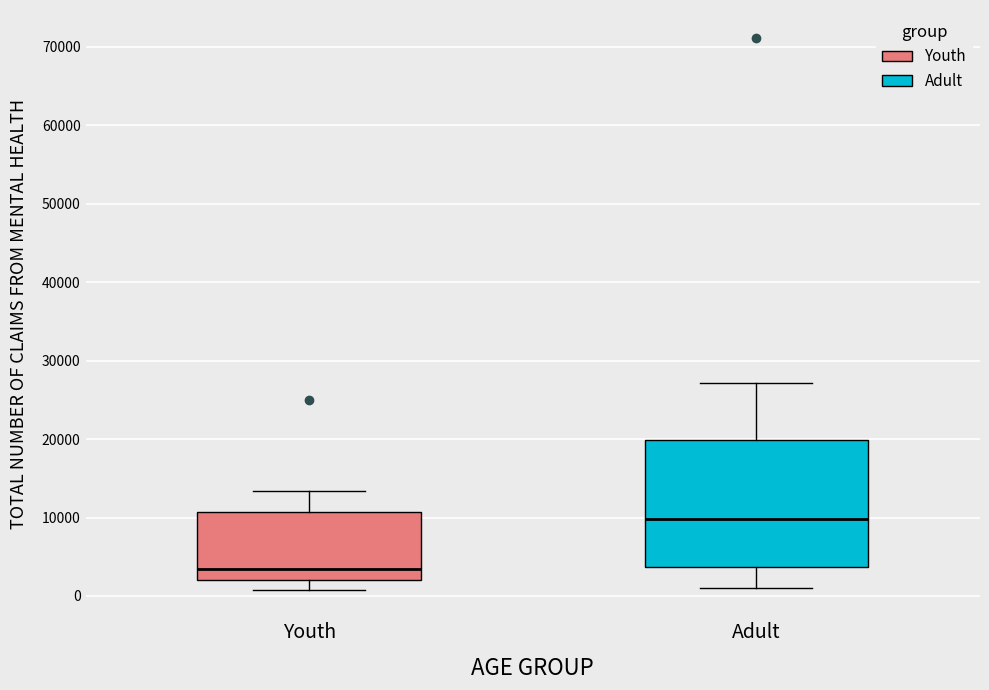

Where is the lower edge of the box for Adult on the y-axis? The values are not printed on the chart, so give them approximately, as read against the axis.

4000